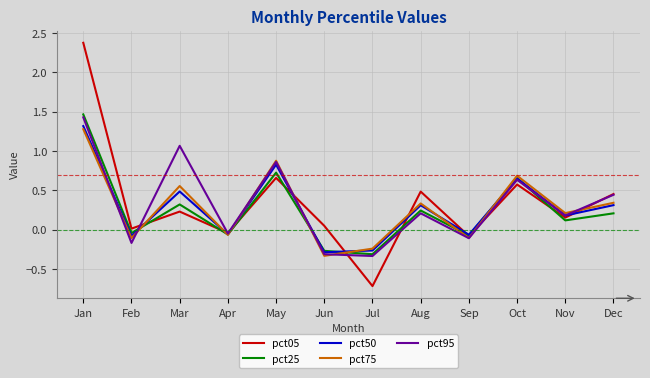

At which category is the sum across all series the highest?

Jan